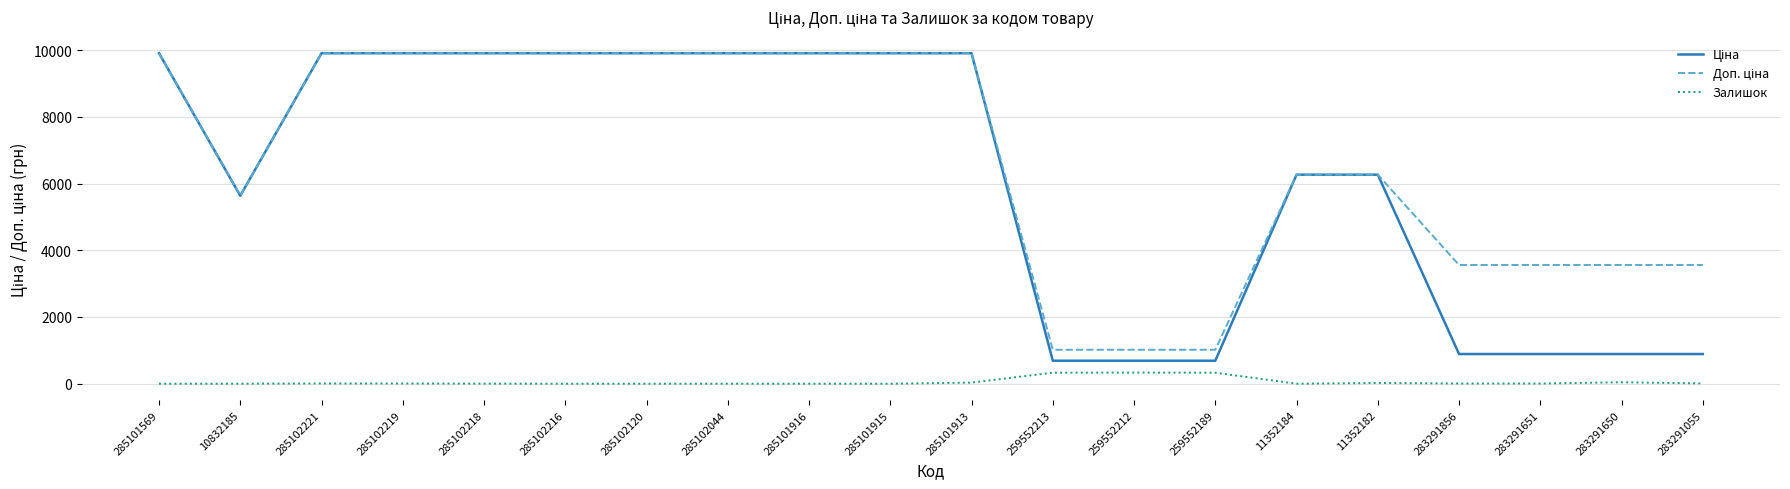

What is the maximum value shown in the chart?

9908.5